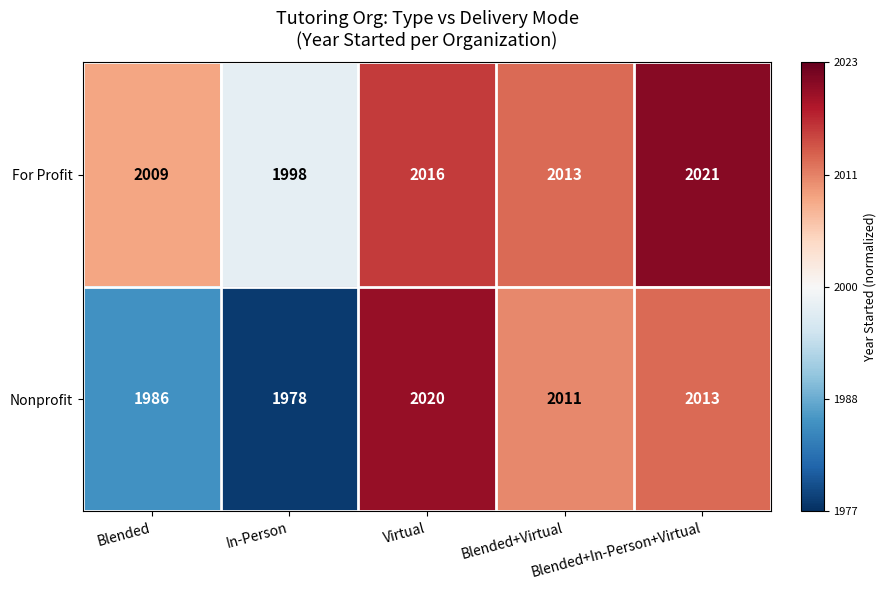

How many data points does each series have?

5